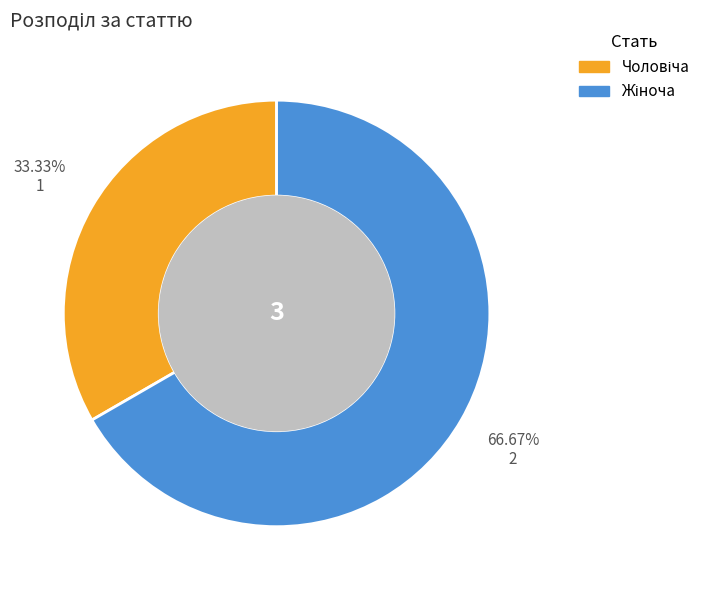

Is there a majority slice in this chart?

Yes